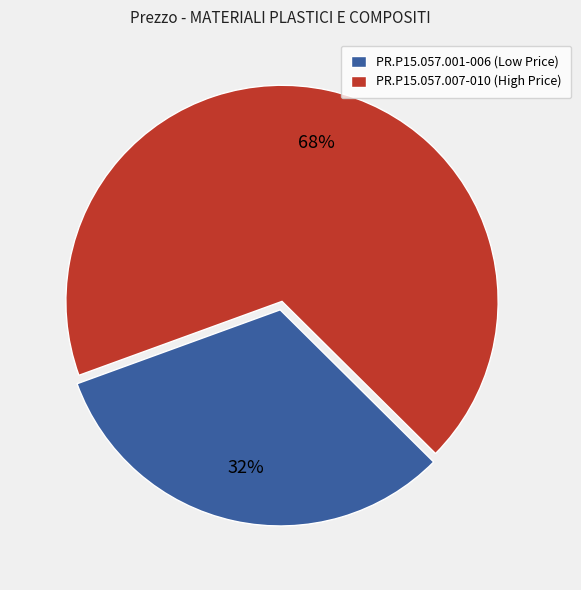

Is there a majority slice in this chart?

Yes